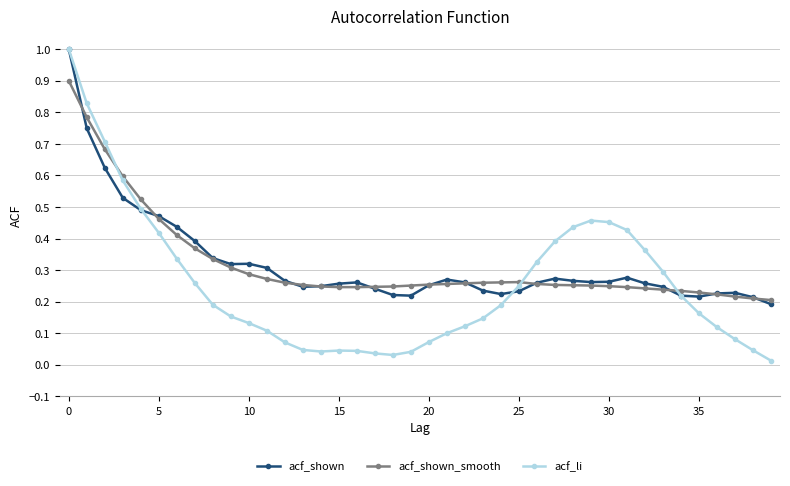

At how many categories does at least one series exceed 0?

40